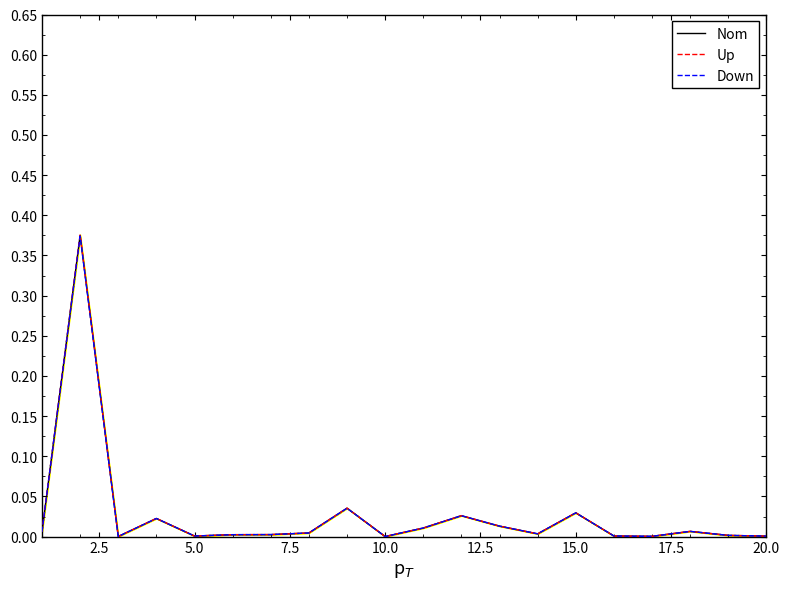

The Up series shows 0.0 at 7.5. True or false?

True